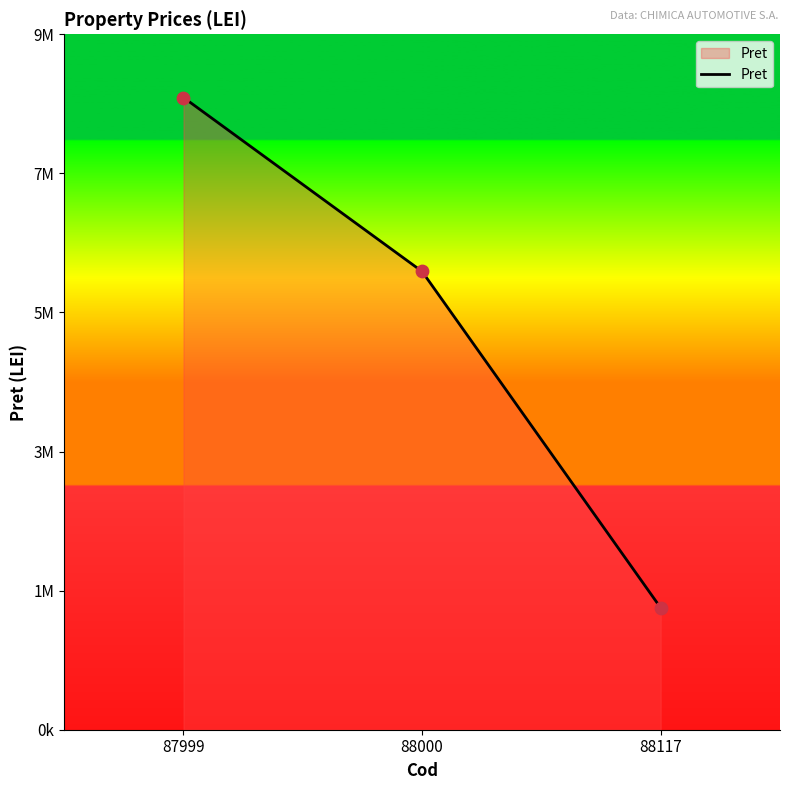

What is the ratio of the value at 87999 to the value at 88000?

1.4